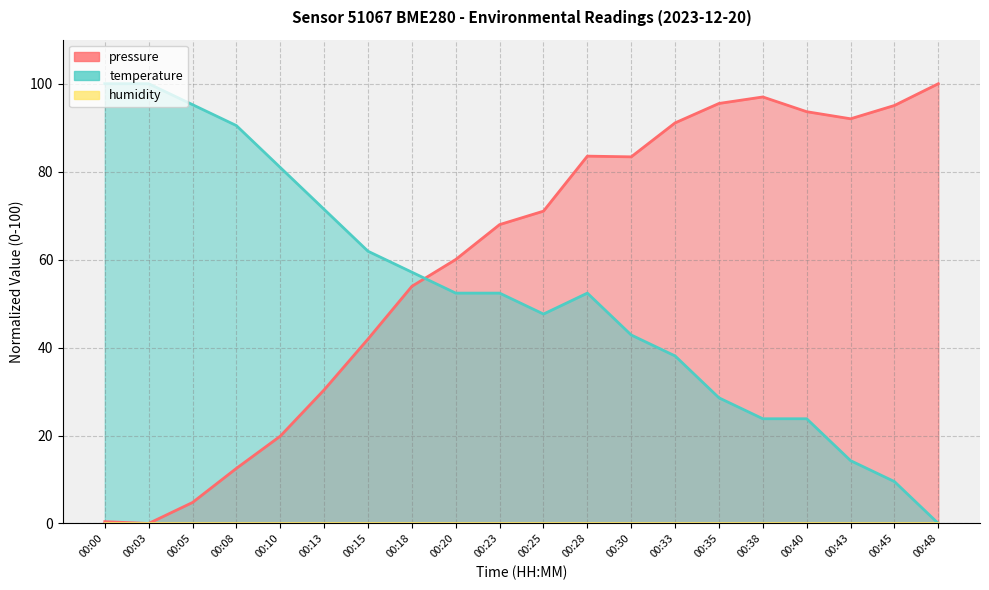

Read the pressure value at 00:23.

68.0